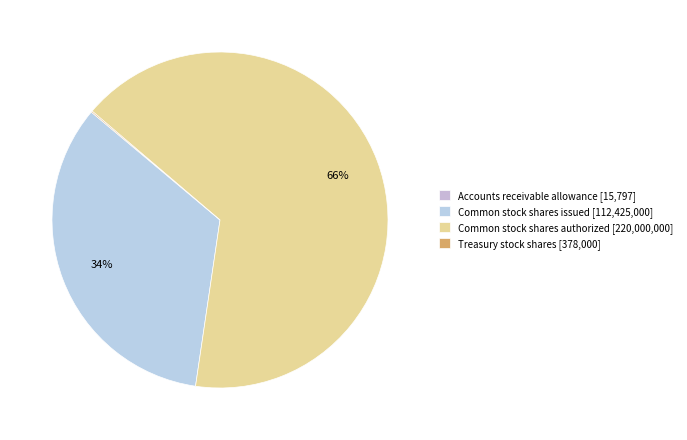

Count the number of slices in the pie.

4